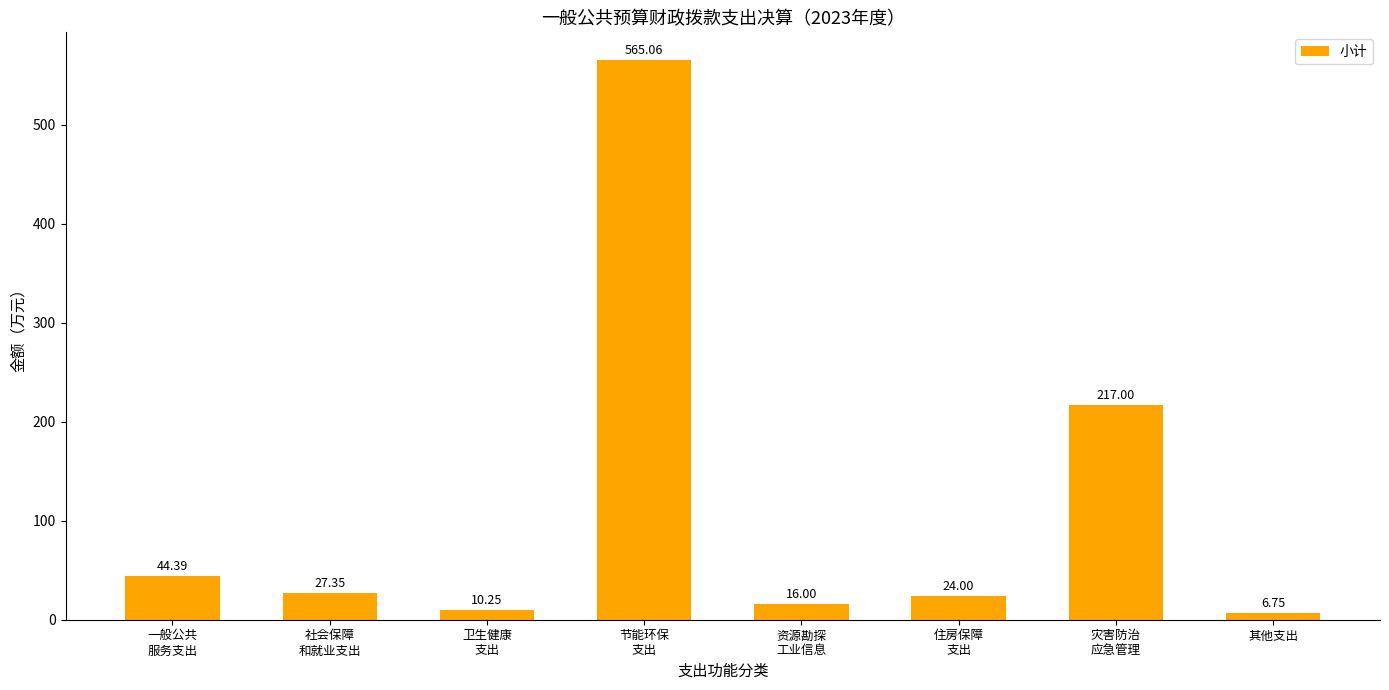

Rank the categories by value from lowest to highest.

其他支出, 卫生健康
支出, 资源勘探
工业信息, 住房保障
支出, 社会保障
和就业支出, 一般公共
服务支出, 灾害防治
应急管理, 节能环保
支出